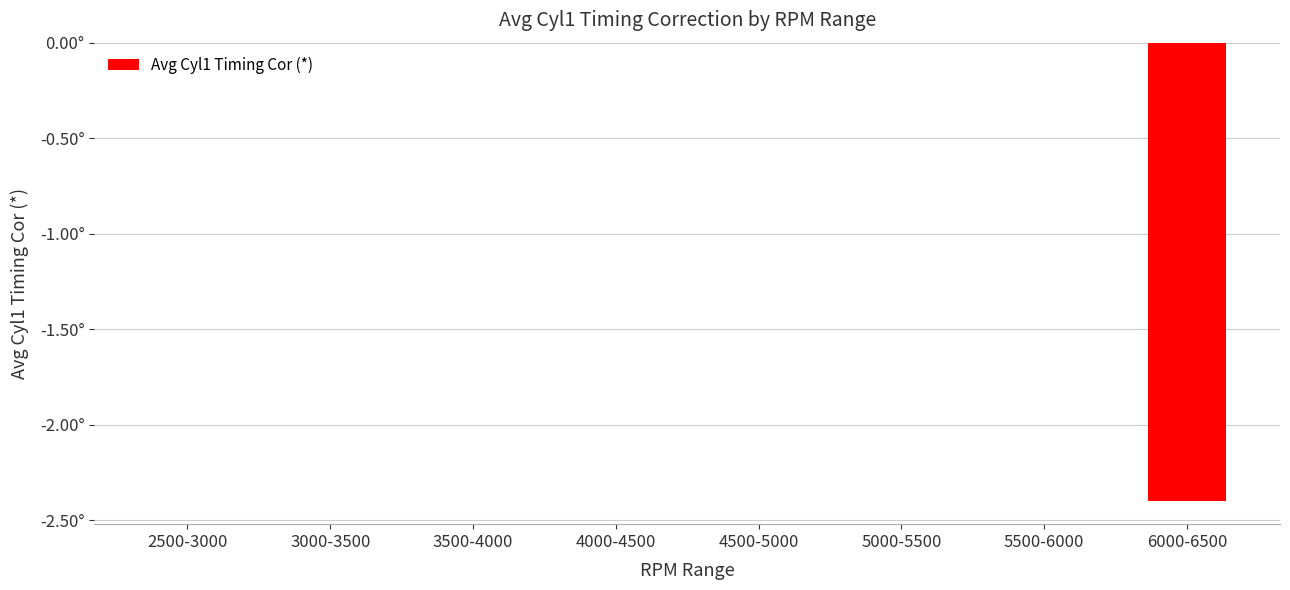

Are the bars horizontal?

No